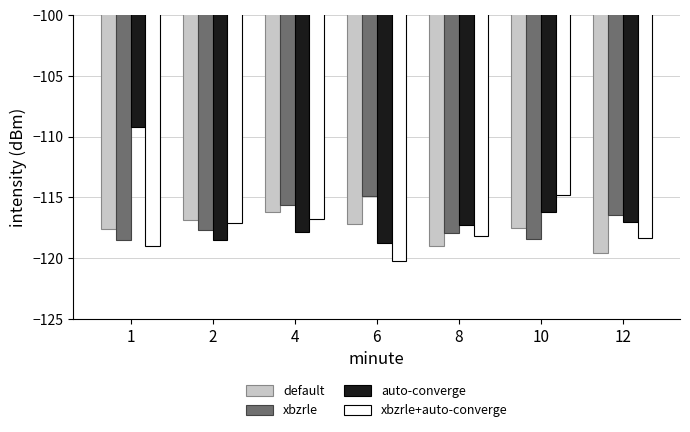

Which series has the widest spread of values?

auto-converge